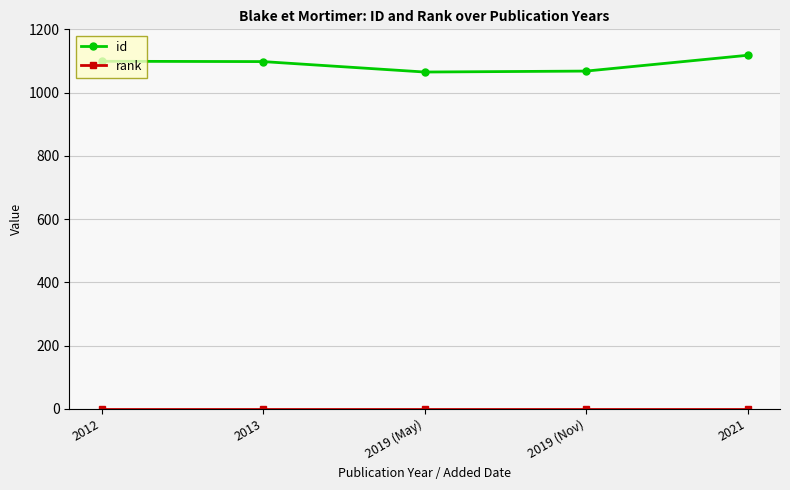

What is the maximum value shown in the chart?

1118